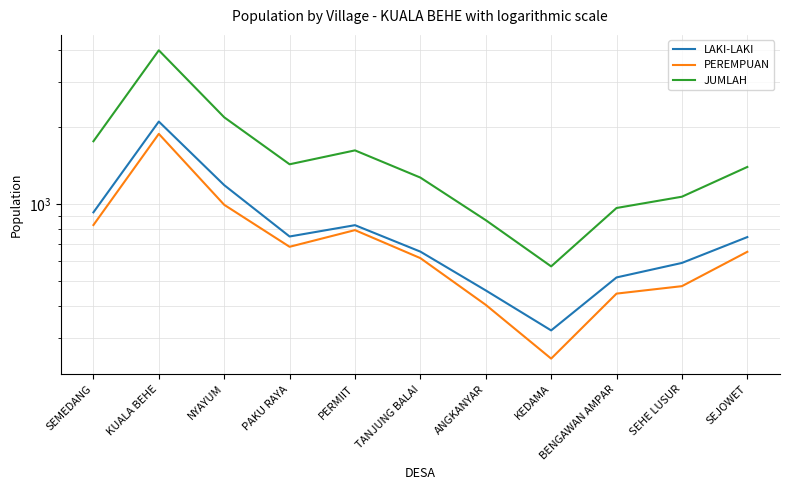

Which category has the highest value across all series?

KUALA BEHE